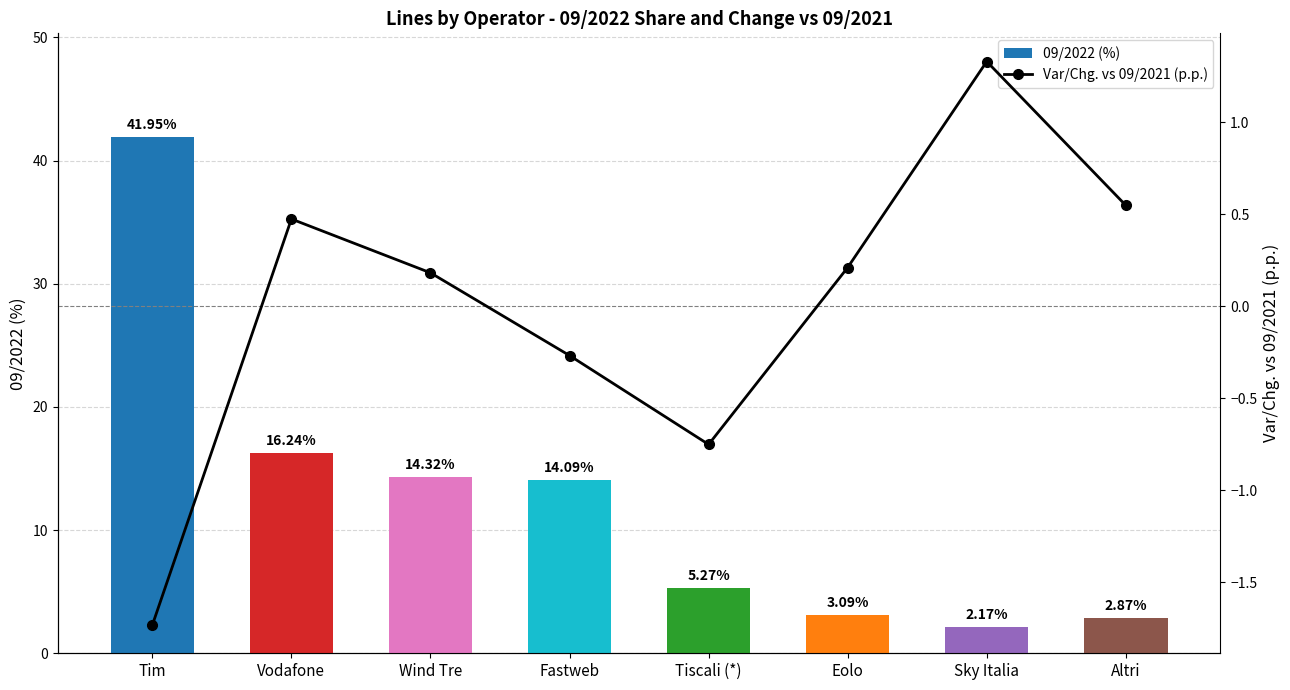

The Var/Chg. vs 09/2021 (p.p.) series shows -0.1 at Fastweb. True or false?

False